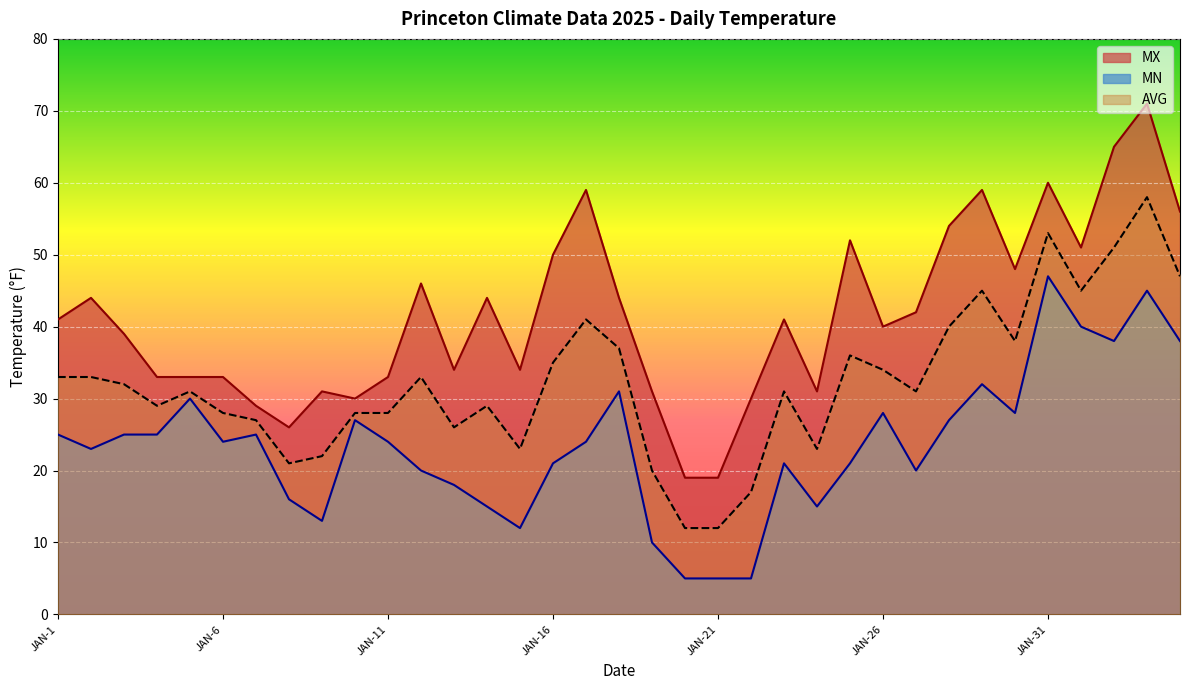

How many lines are shown in the chart?

3